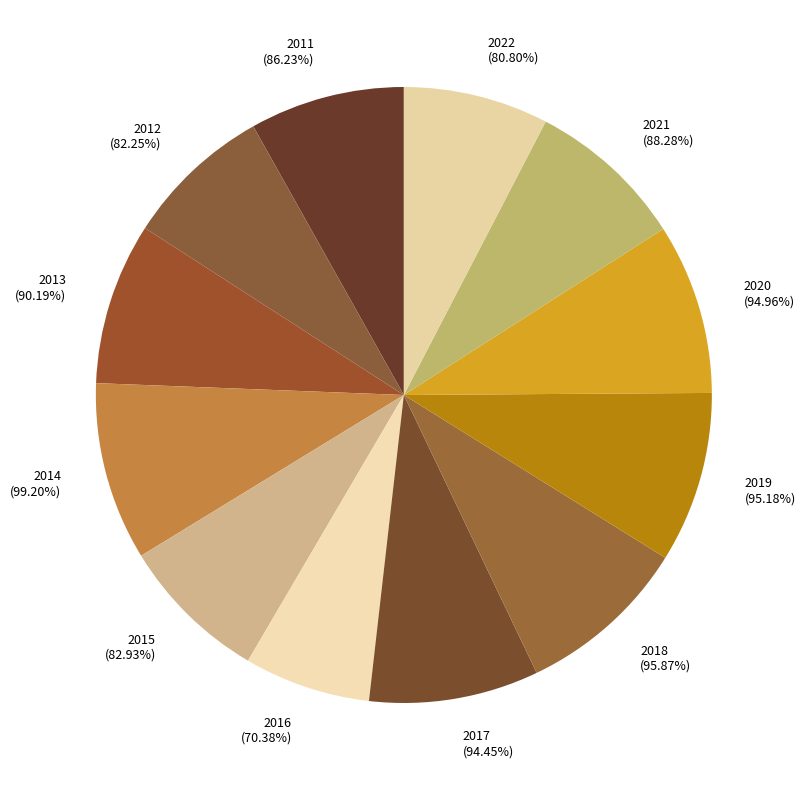

Is there a majority slice in this chart?

No